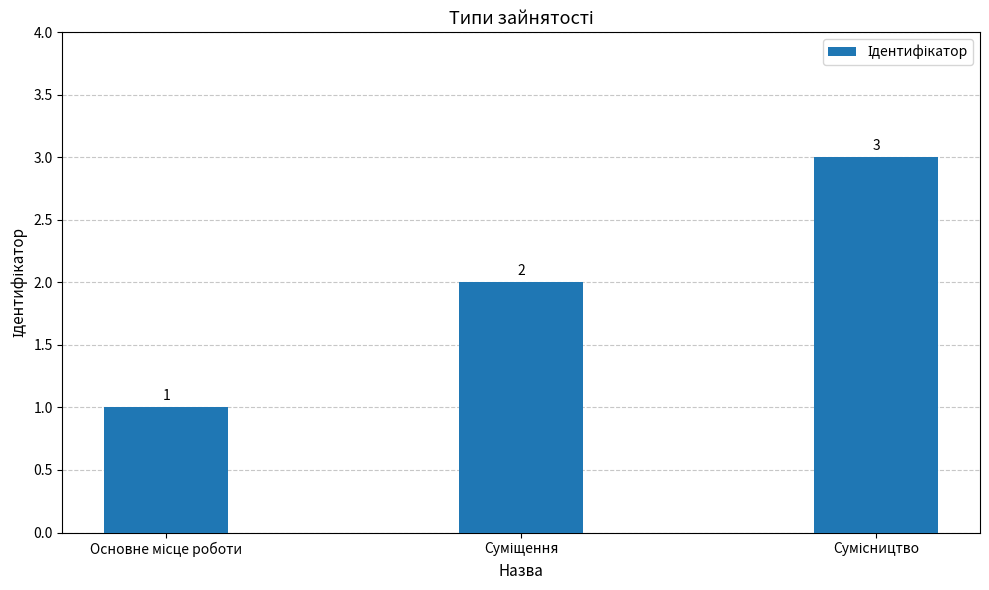

What is the sum of all values?

6